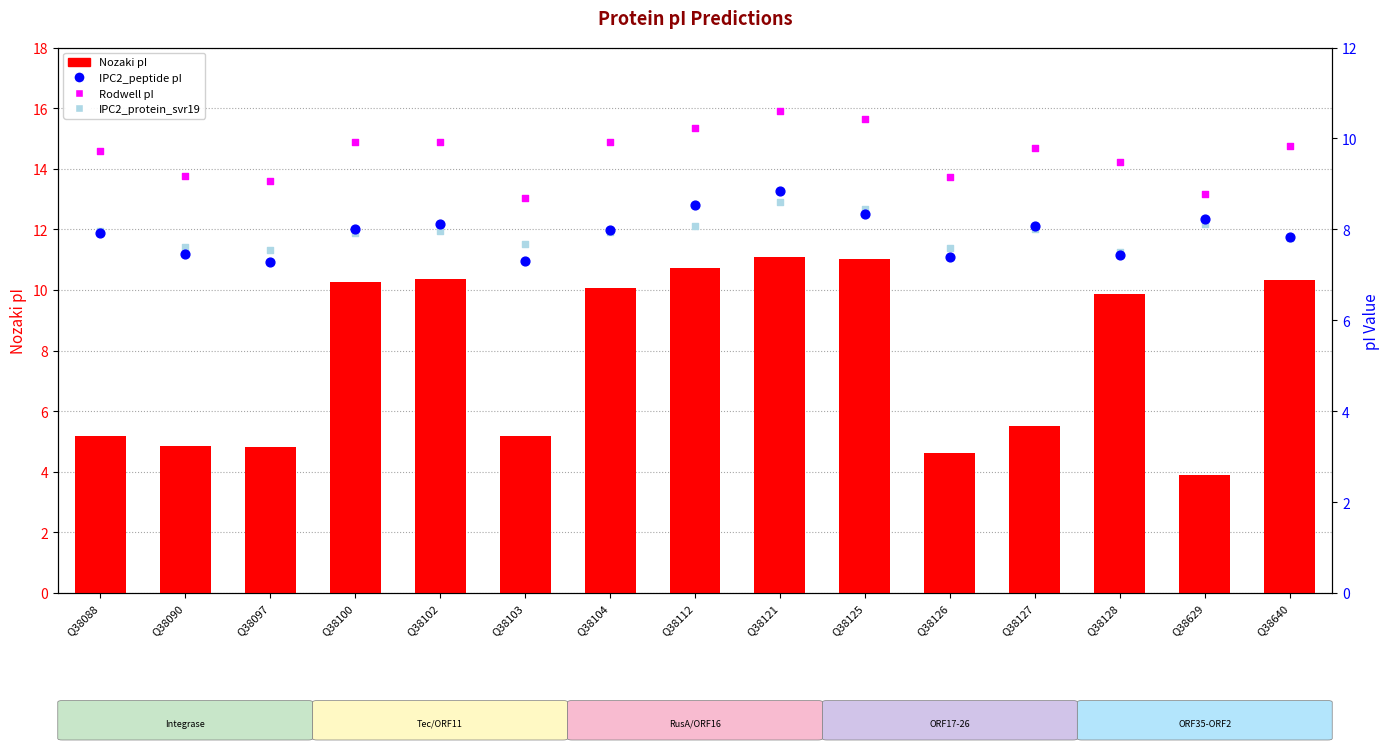

Which series has the largest total across all categories?

Rodwell pI